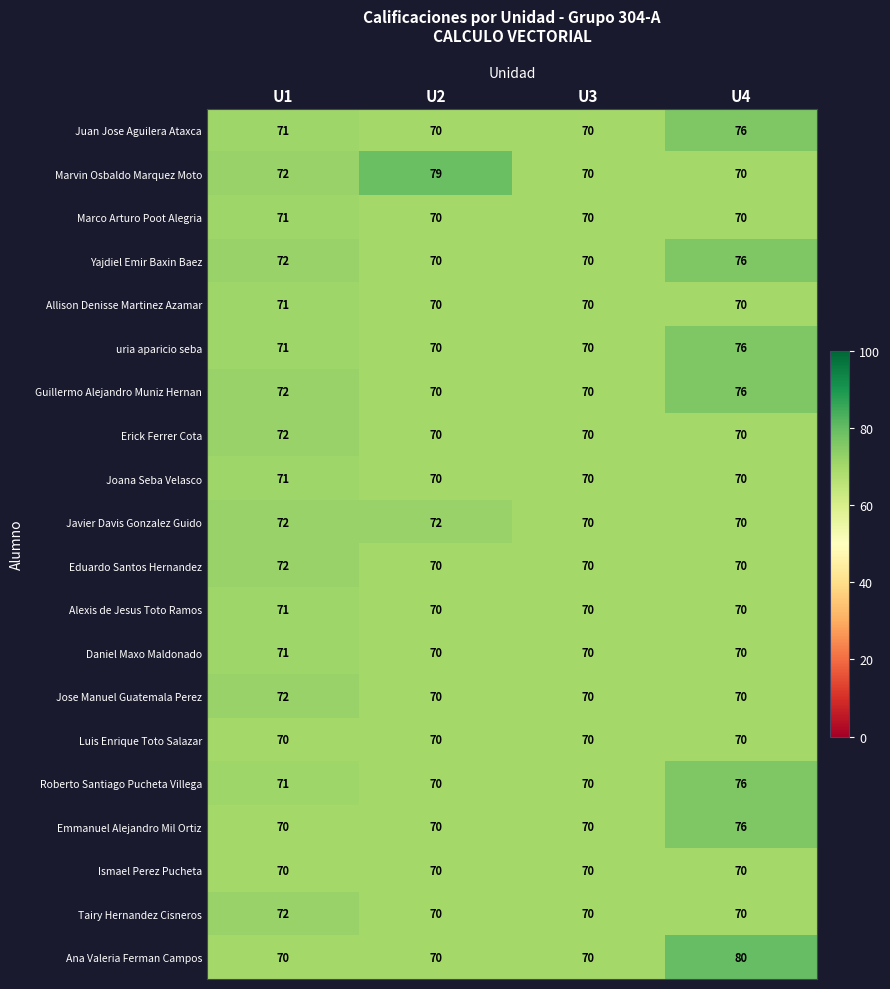

At which label is Marvin Osbaldo Marquez Moto closest to 74?

U1